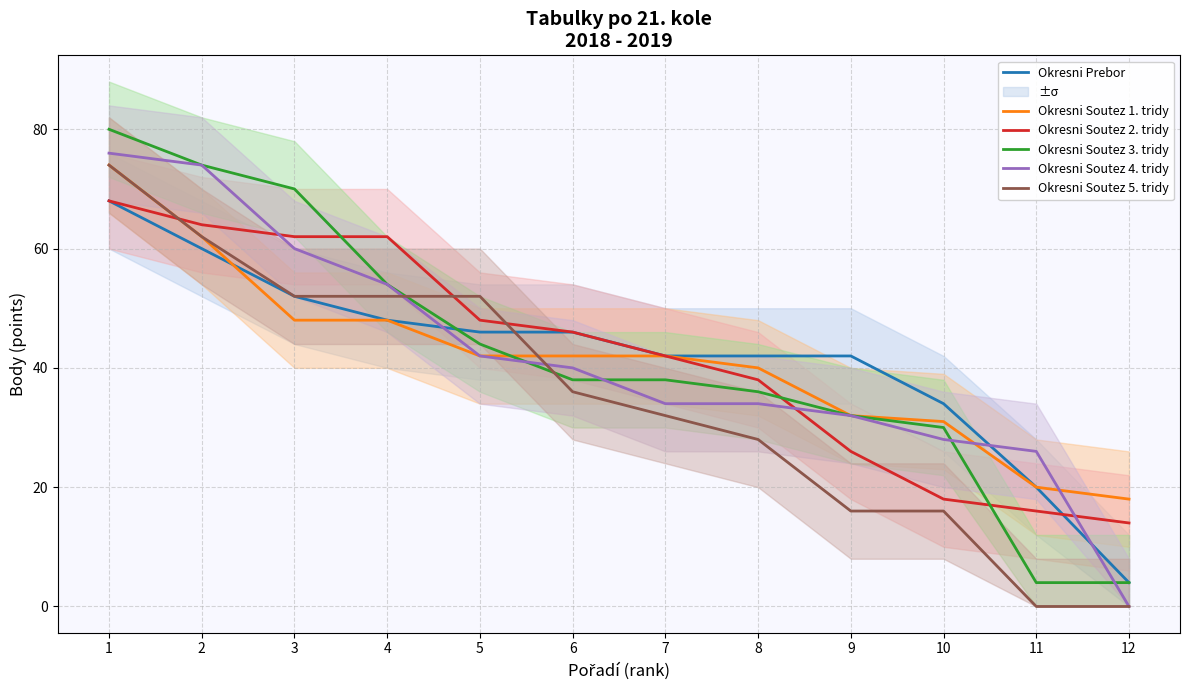

What is the lowest value of the Okresni Prebor series?

4